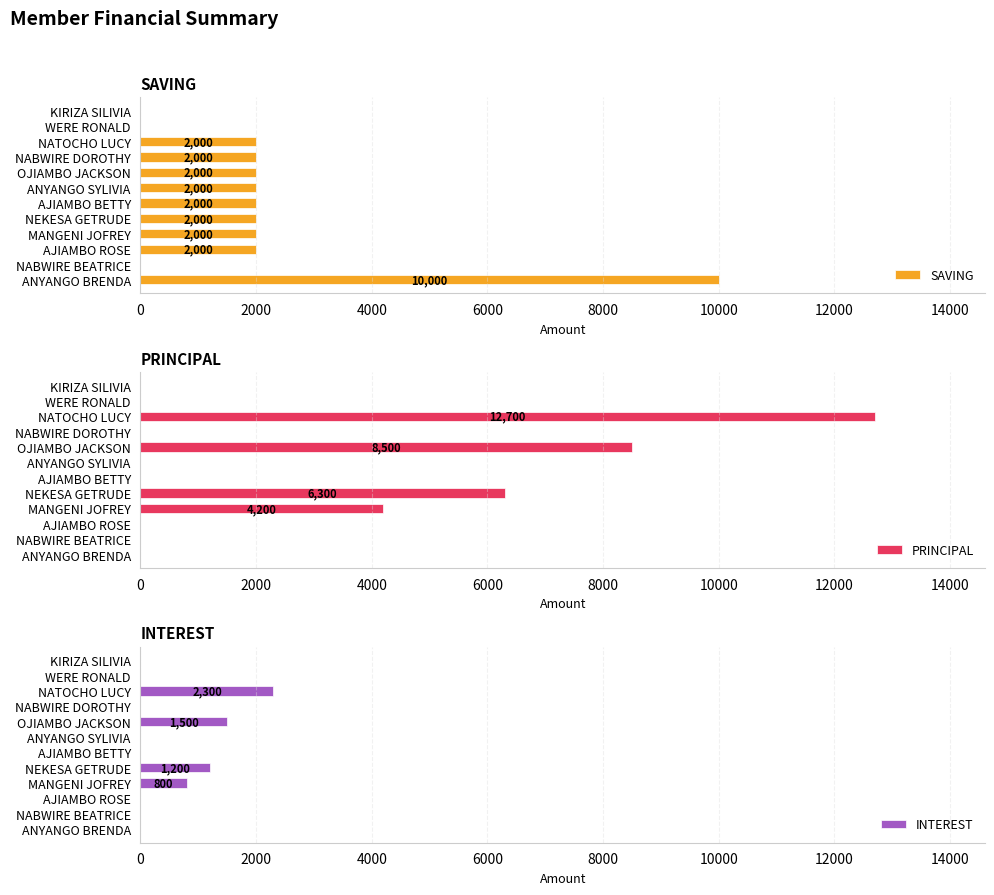

What is the sum of the SAVING values at ANYANGO BRENDA and OJIAMBO JACKSON?

12000